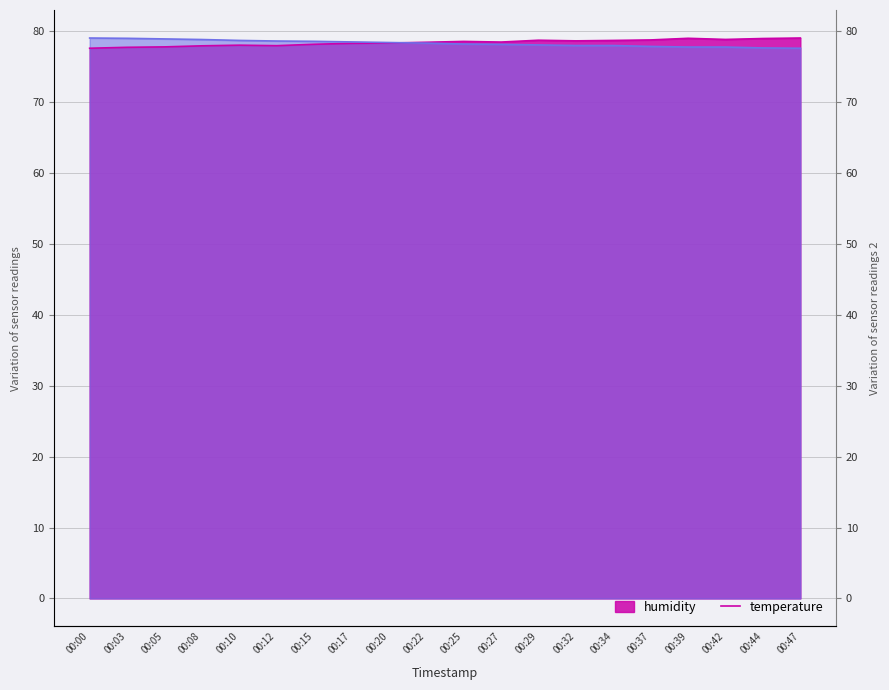

Which series ends up on top after the final intersection of temperature and humidity?

humidity